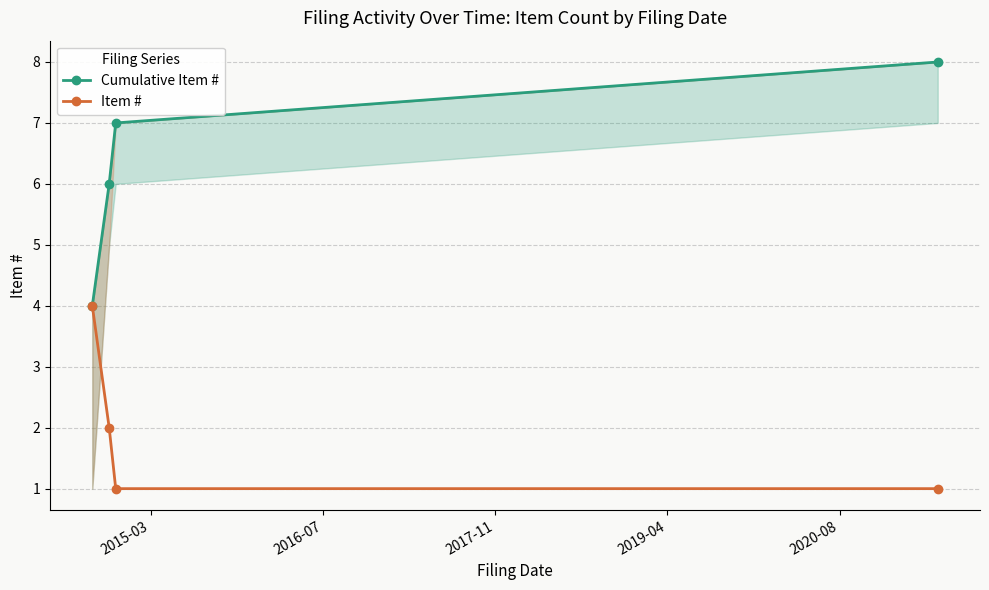

True or false: Item # has more than 1 interior local peaks.

False